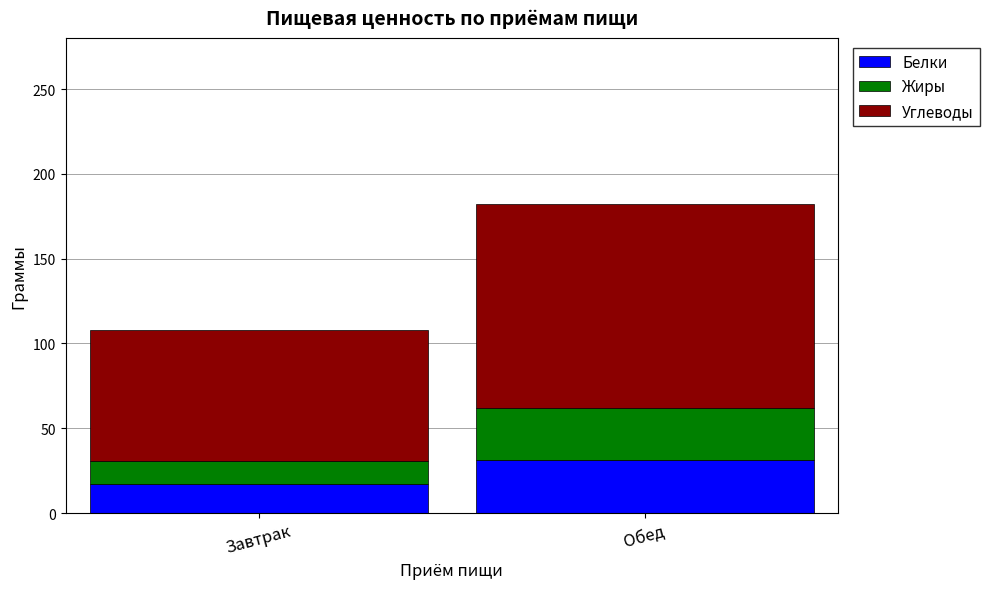

Which category has the lowest value in the Белки series?

Завтрак